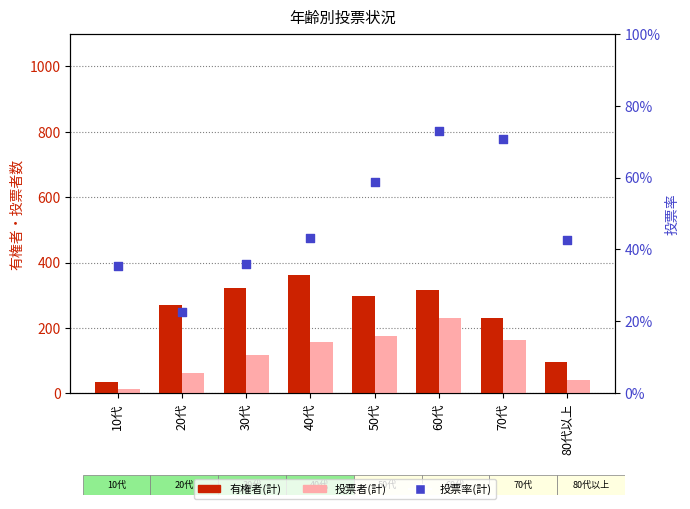

What are all the series names shown in the legend?

有権者(計), 投票者(計), 投票率(計)